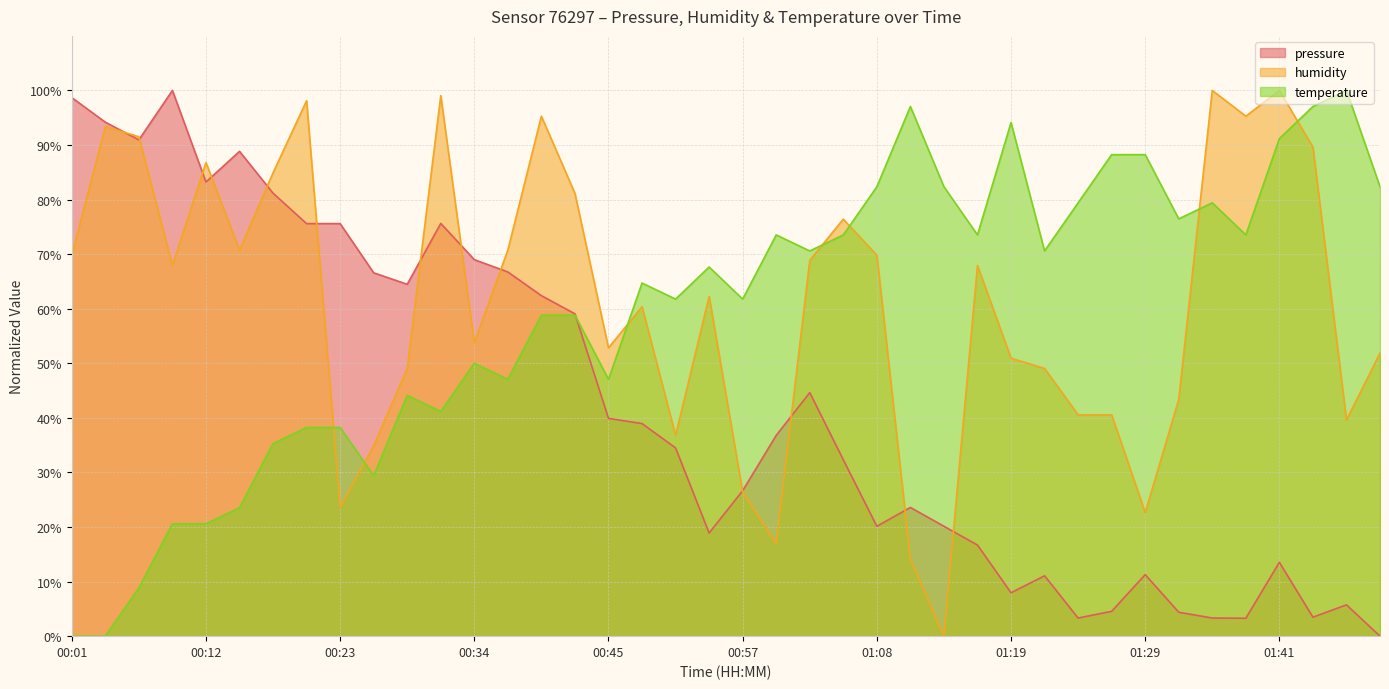

Between which two adjacent categories do pressure and humidity first intersect?

00:04 and 00:07